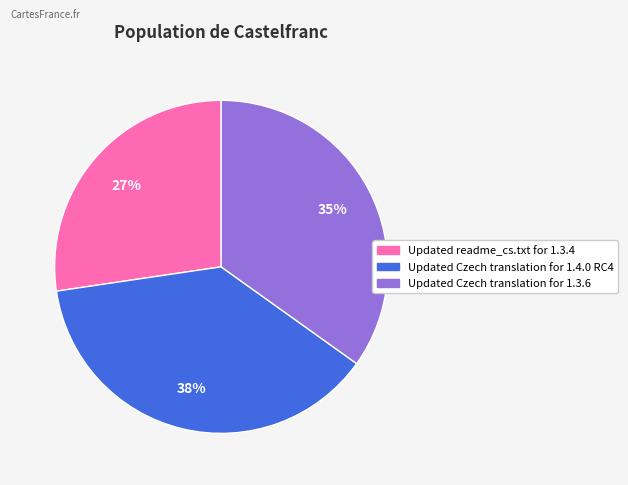

To the nearest percent, what portion does Updated Czech translation for 1.3.6 represent?

35%